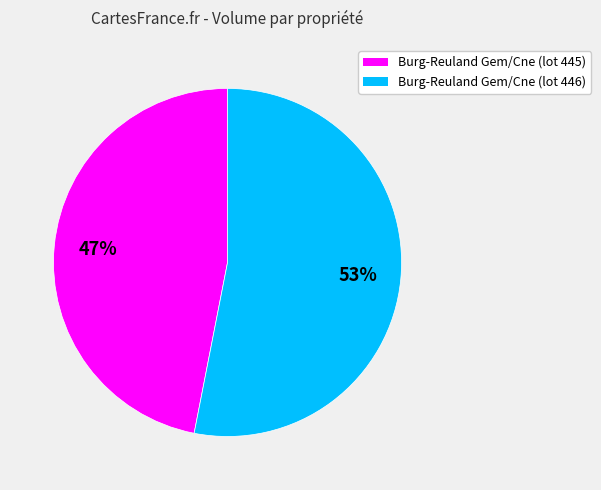

The Burg-Reuland Gem/Cne (lot 446) slice represents 53% of the pie. True or false?

True